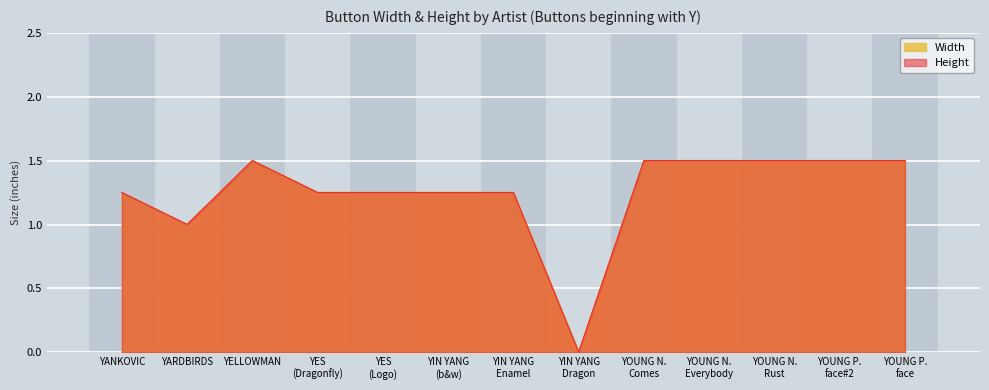

What are all the series names shown in the legend?

Width, Height